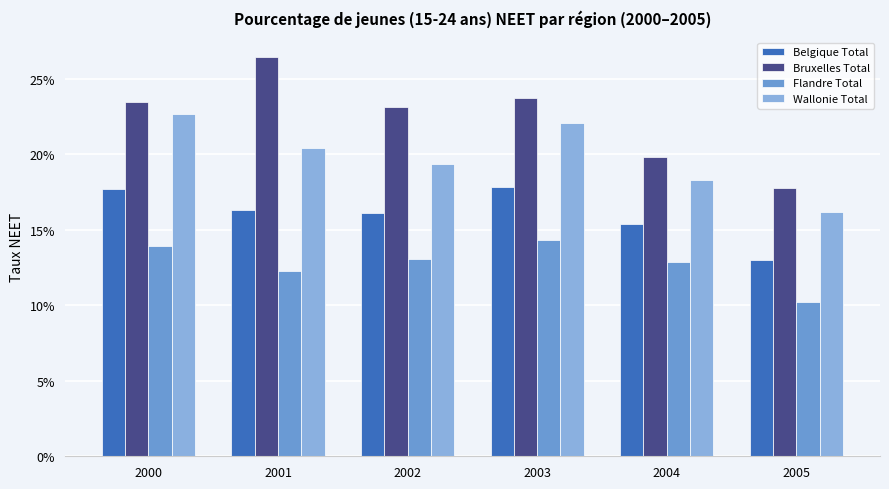

Are the bars horizontal?

No